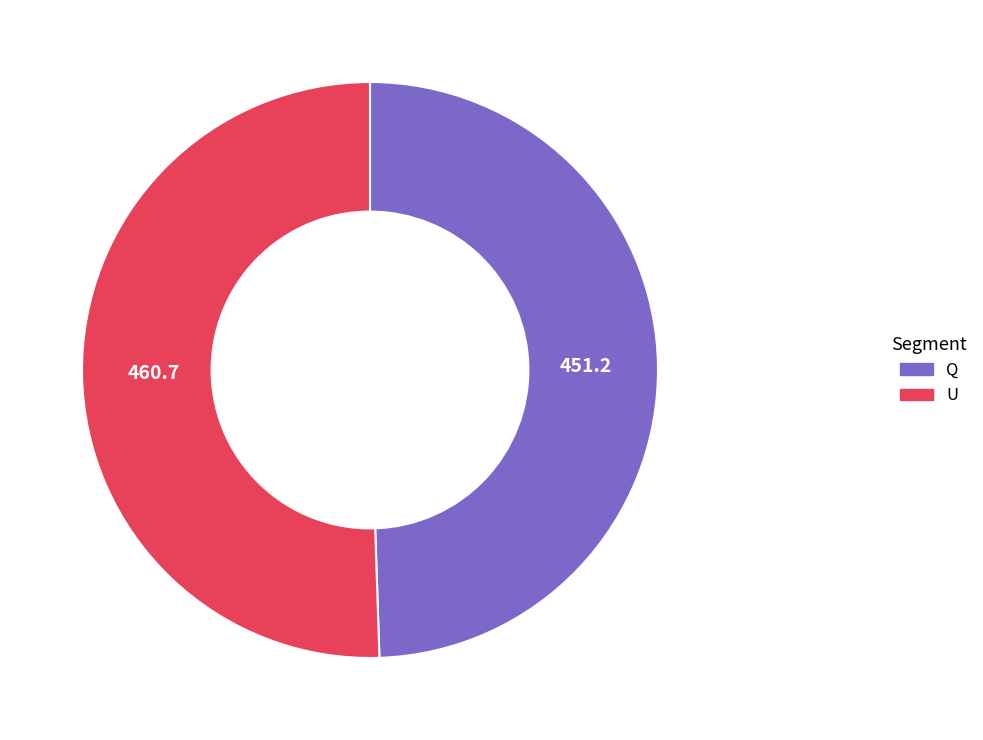

Is the sum of Q and U greater than half?

Yes